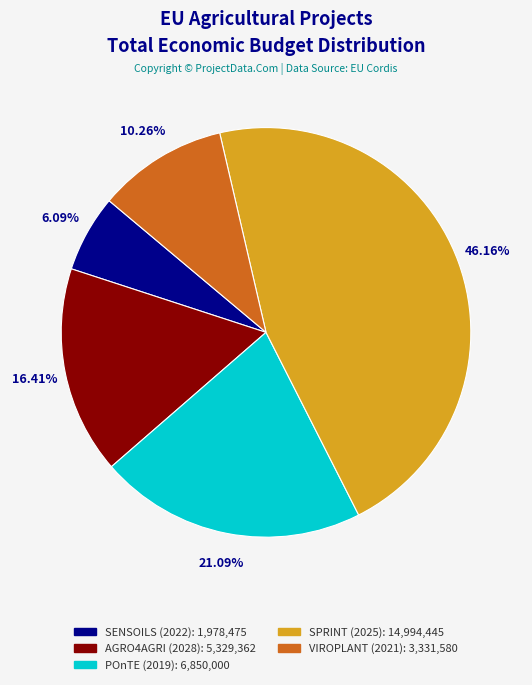

To the nearest percent, what percentage of the pie is AGRO4AGRI (2028)?

16%